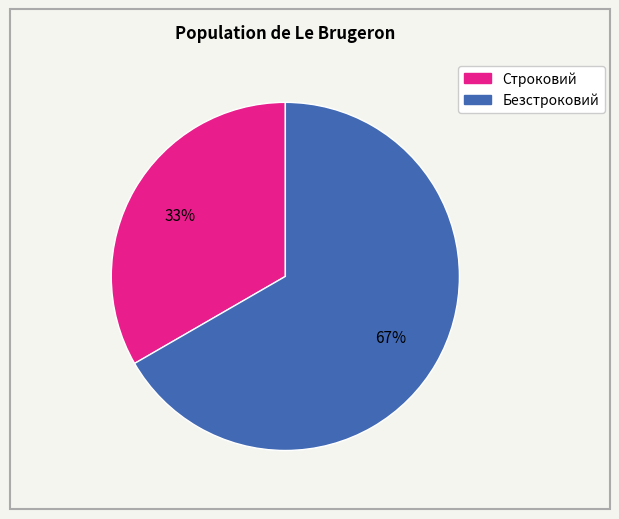

Do Безстроковий and Строковий together represent more than half of the pie?

Yes